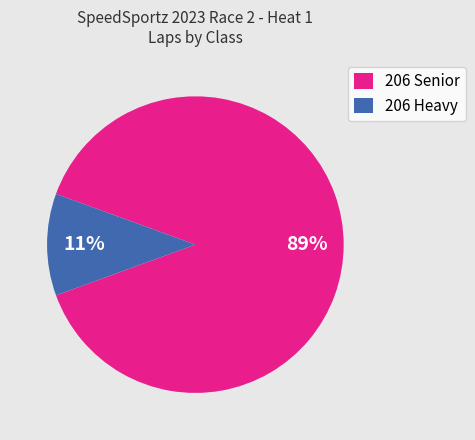

Which slice is the largest?

206 Senior